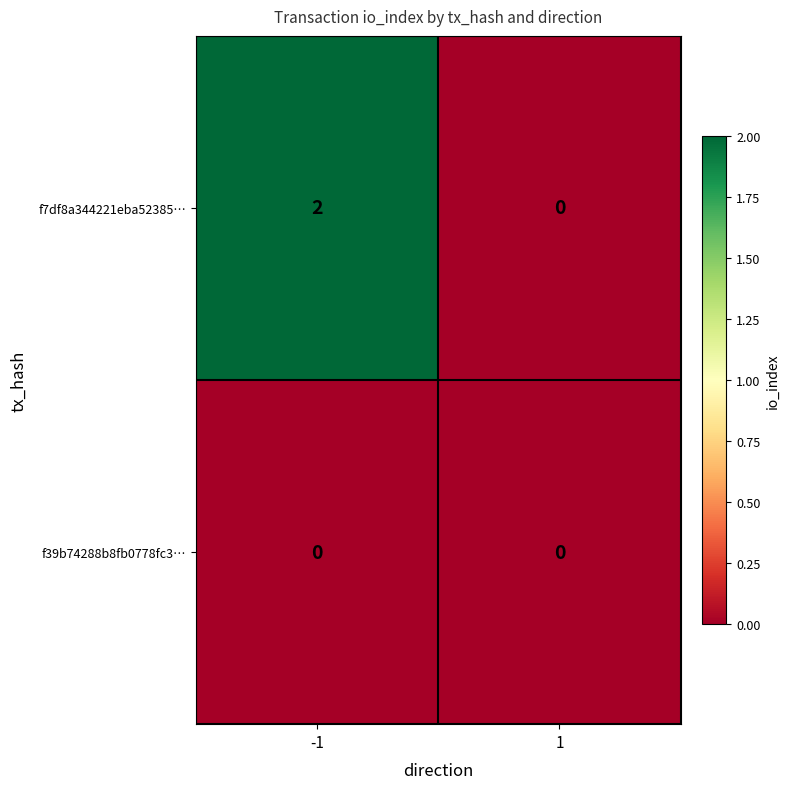

How many series are shown in this chart?

2